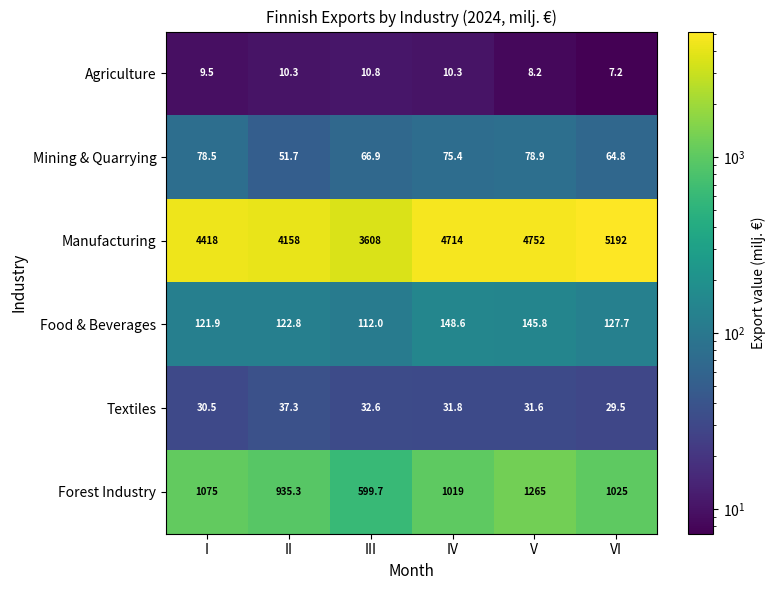

At which label is Textiles closest to 33?

III